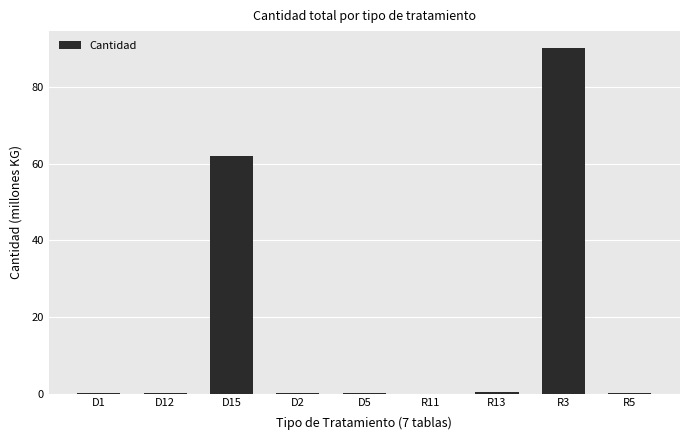

What is the difference between the values at D1 and R11?

0.1